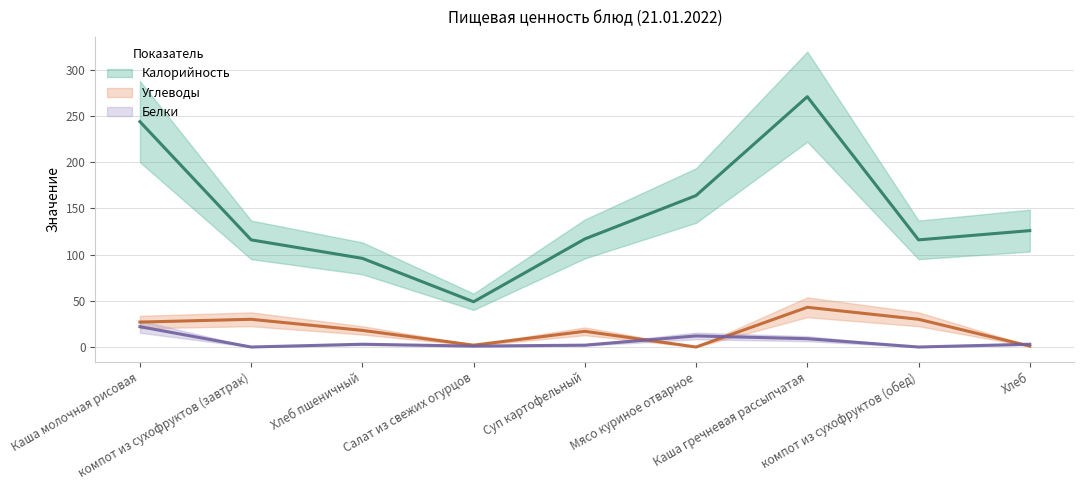

What position from the right is компот из сухофруктов (завтрак)?

8